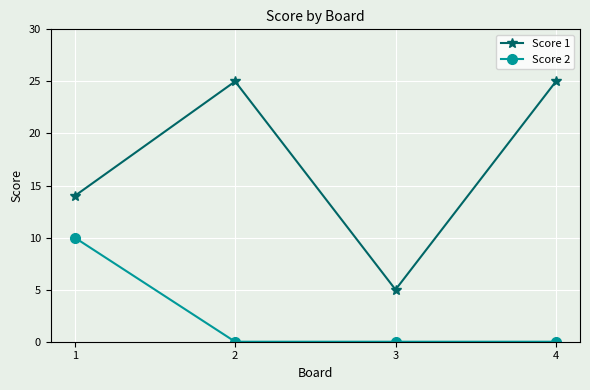

What is the approximate value of Score 1 at 1, to the nearest 10?

10